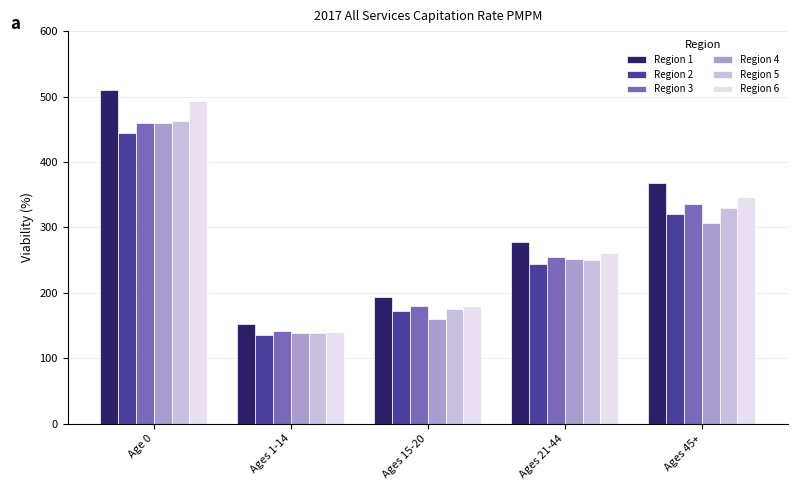

Is the value of Region 6 at Ages 1-14 greater than the value of Region 5 at Ages 21-44?

No